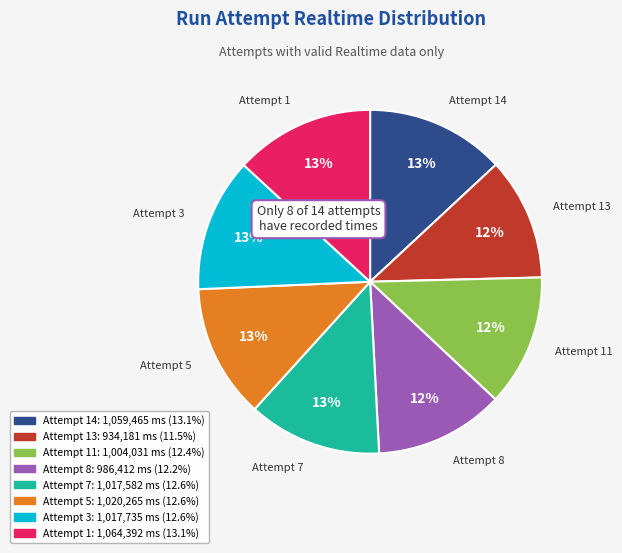

To the nearest percent, what is the average slice percentage?

12%